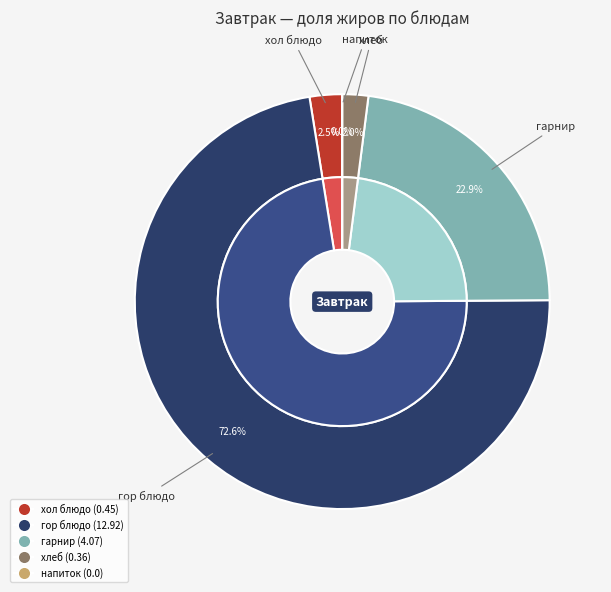

Which has a higher value, хол блюдо or напиток?

хол блюдо